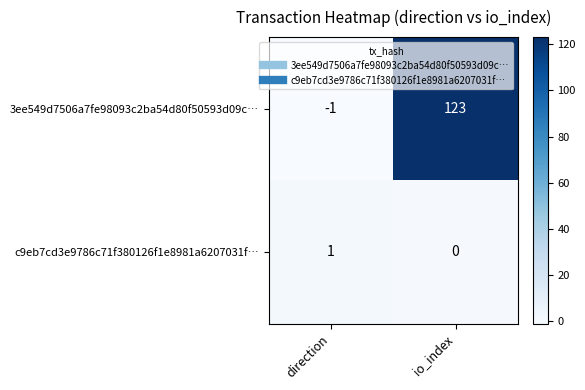

What is the maximum value shown in the chart?

123